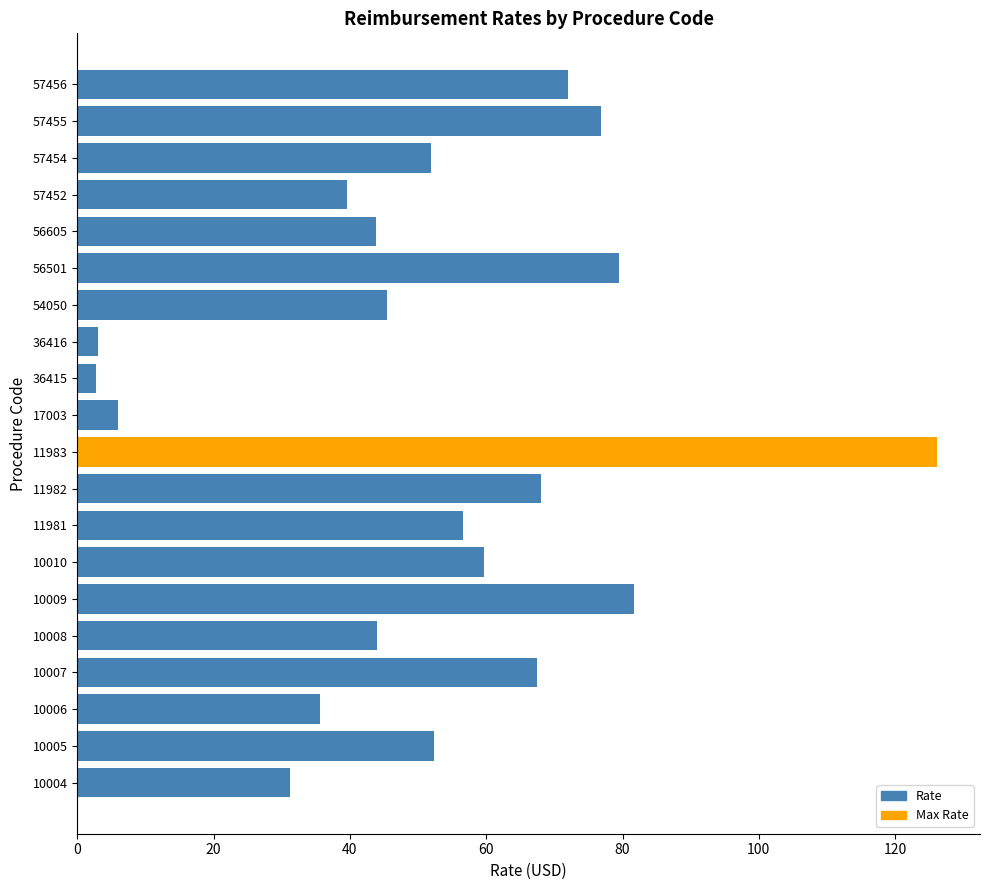

Does the chart contain stacked bars?

No